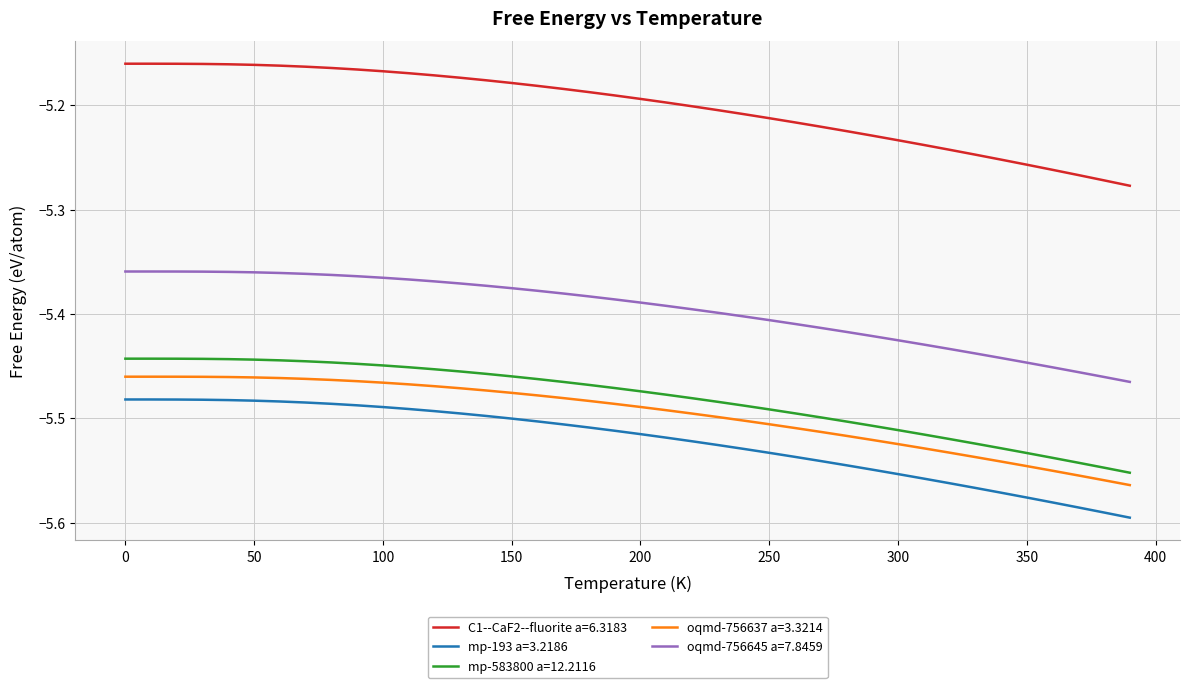

True or false: oqmd-756637 a=3.3214 and mp-193 a=3.2186 intersect in this chart.

False